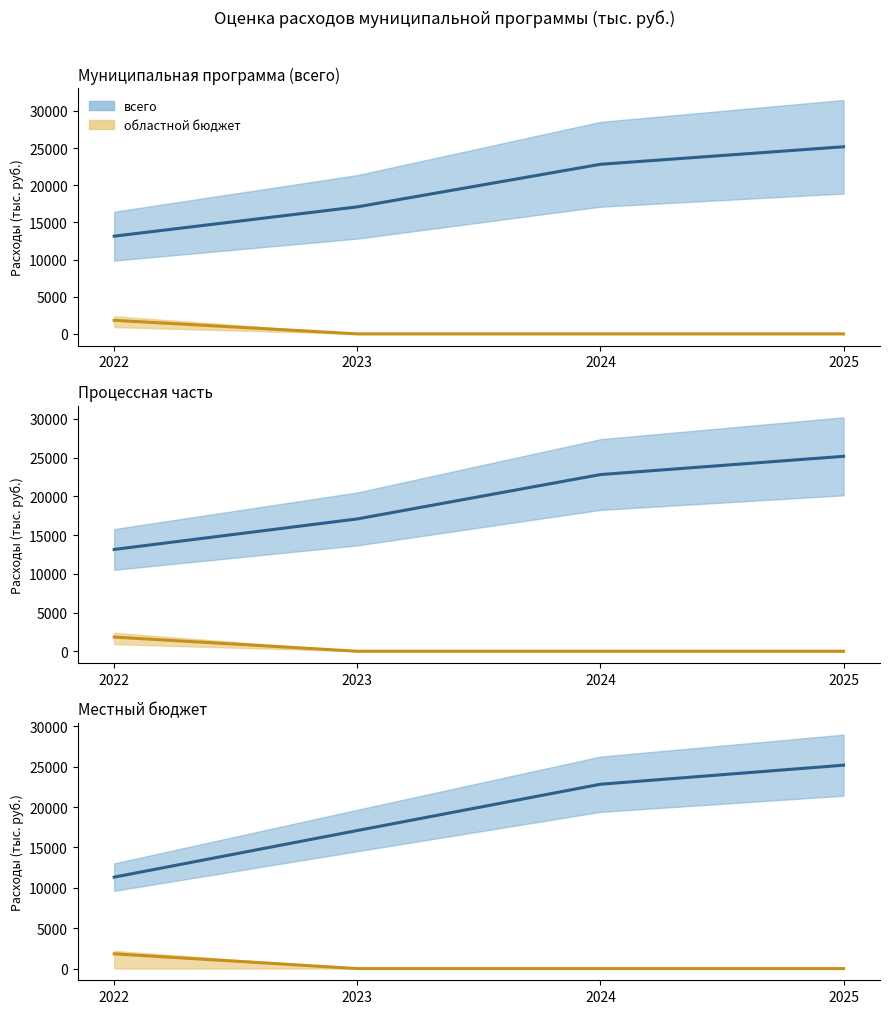

True or false: областной бюджет and всего cross at least once.

False